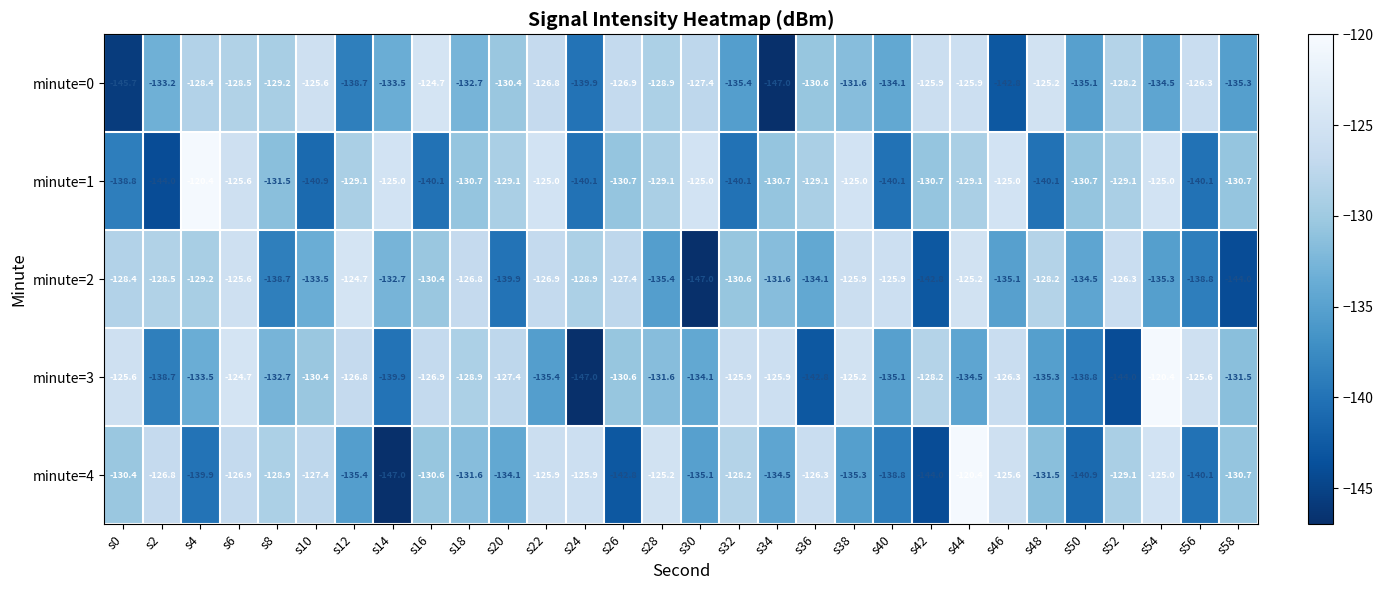

At s8, list the series in order from largest to smallest.

minute=4, minute=0, minute=1, minute=3, minute=2